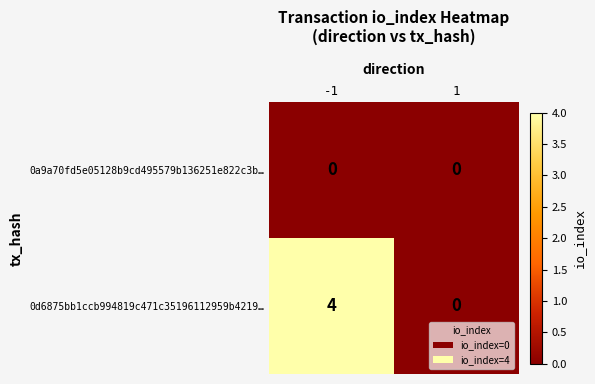

Rank the series by their average value, from highest to lowest.

0d6875bb1ccb994819c471c35196112959b4219…, 0a9a70fd5e05128b9cd495579b136251e822c3b…